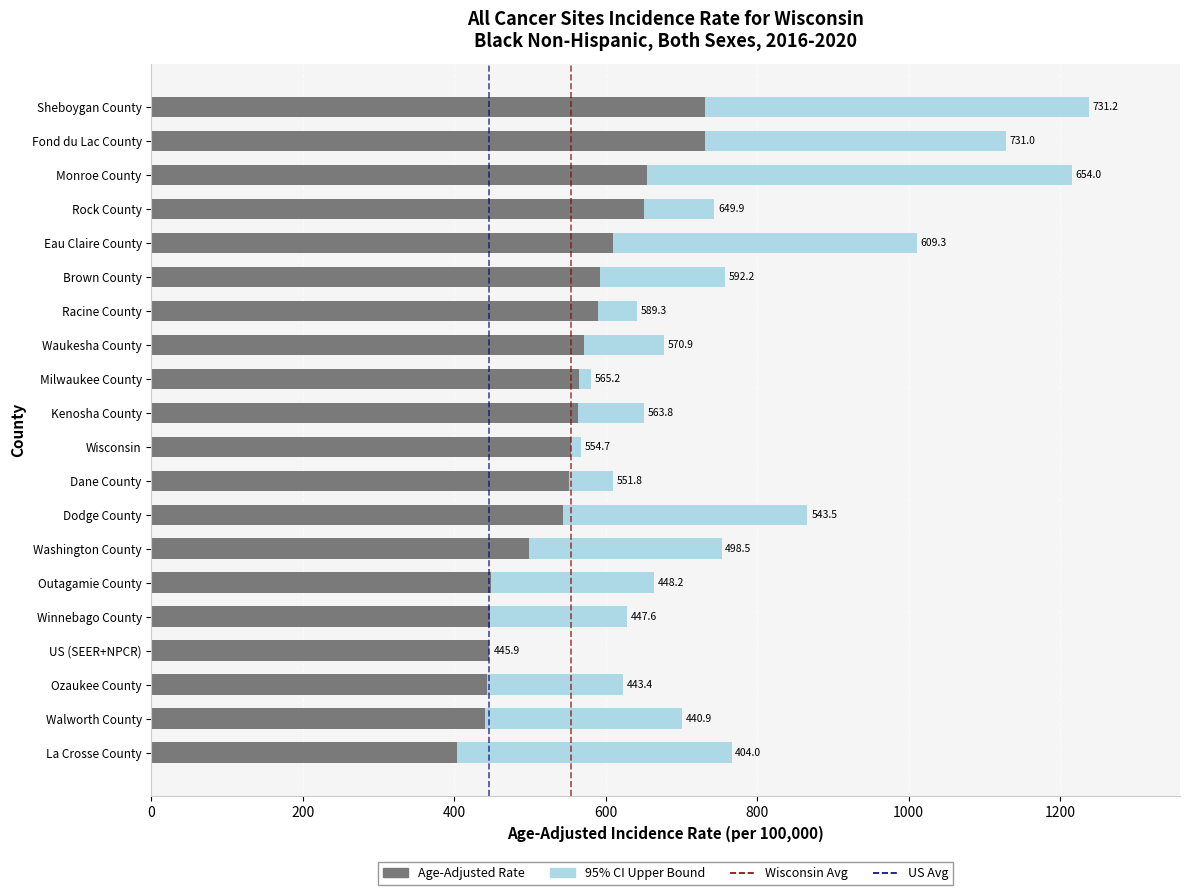

What is the total value across all series at Kenosha County?

651.0